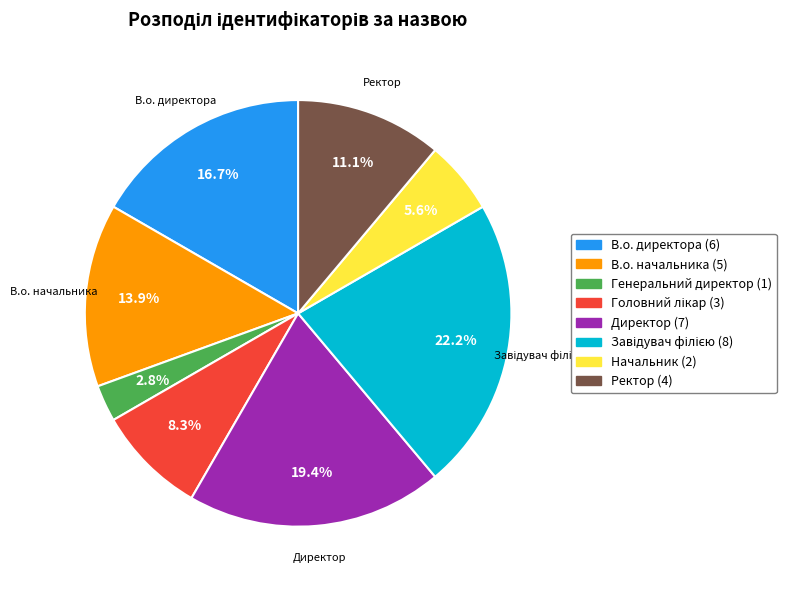

Does any single category account for the majority?

No